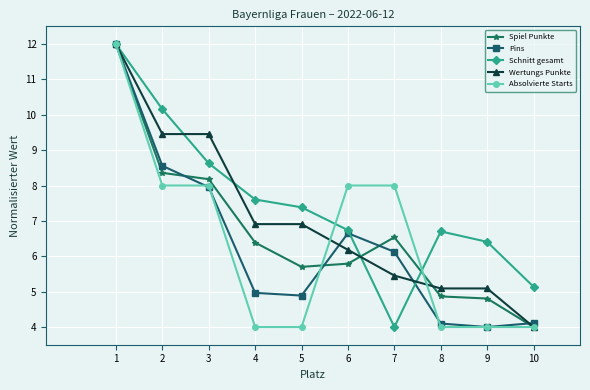

Which category has the highest value in the Pins series?

1